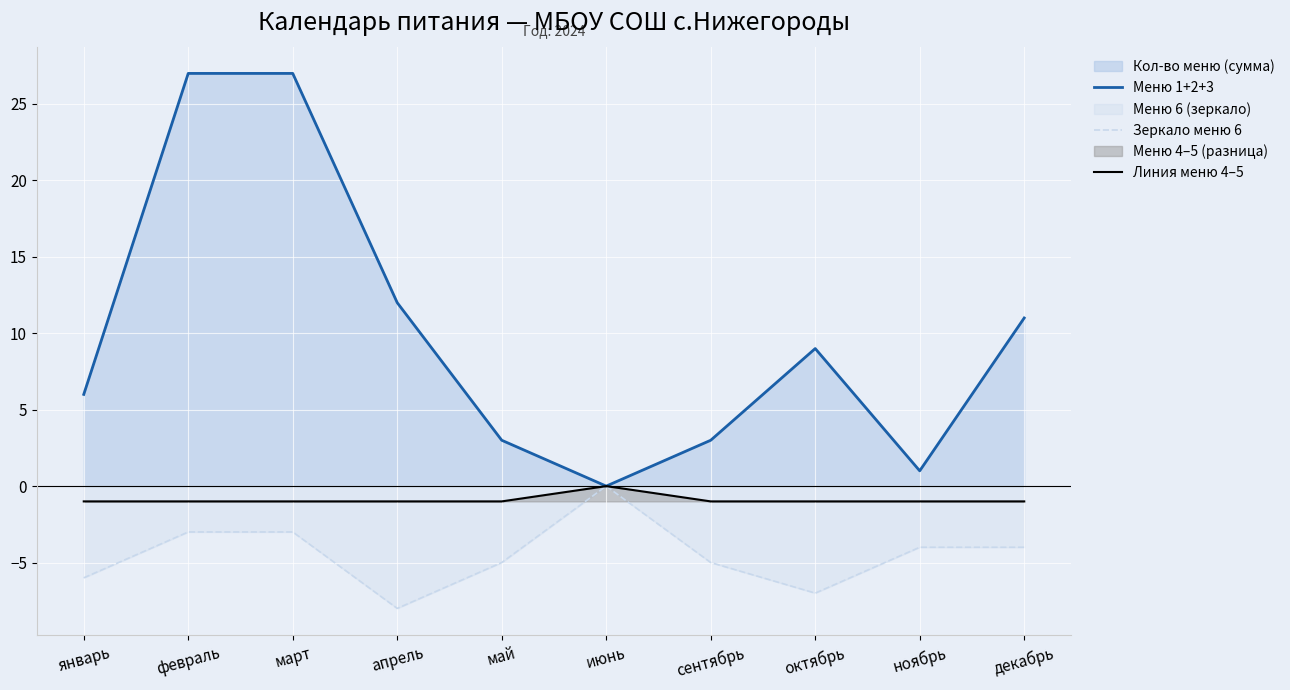

What is the label of the 1st point from the right?

декабрь